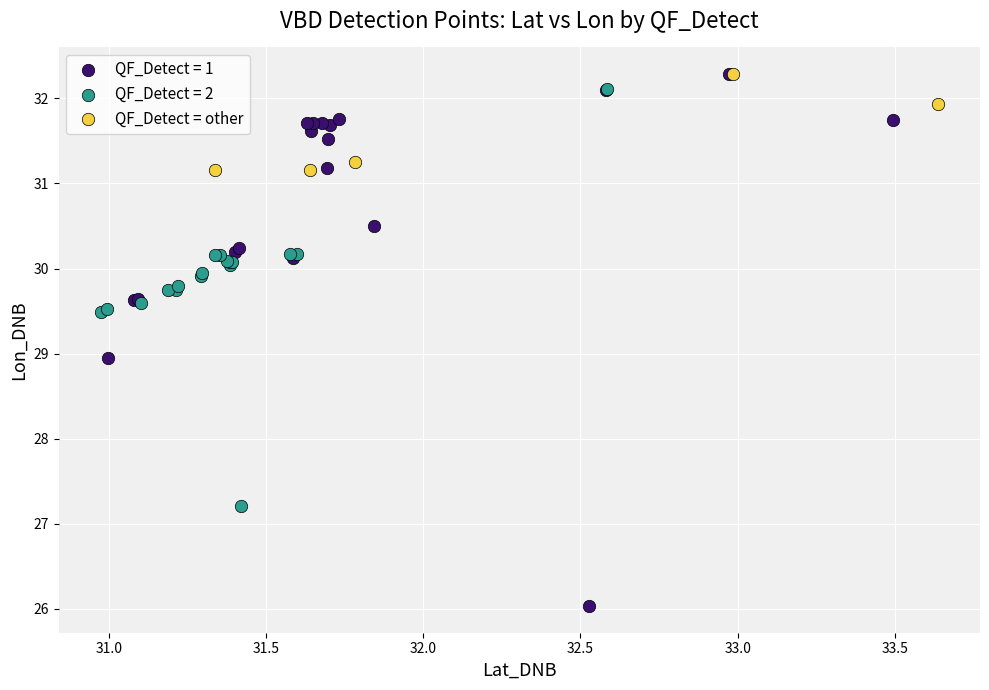

Which series reaches the minimum Y coordinate?

QF_Detect = 1